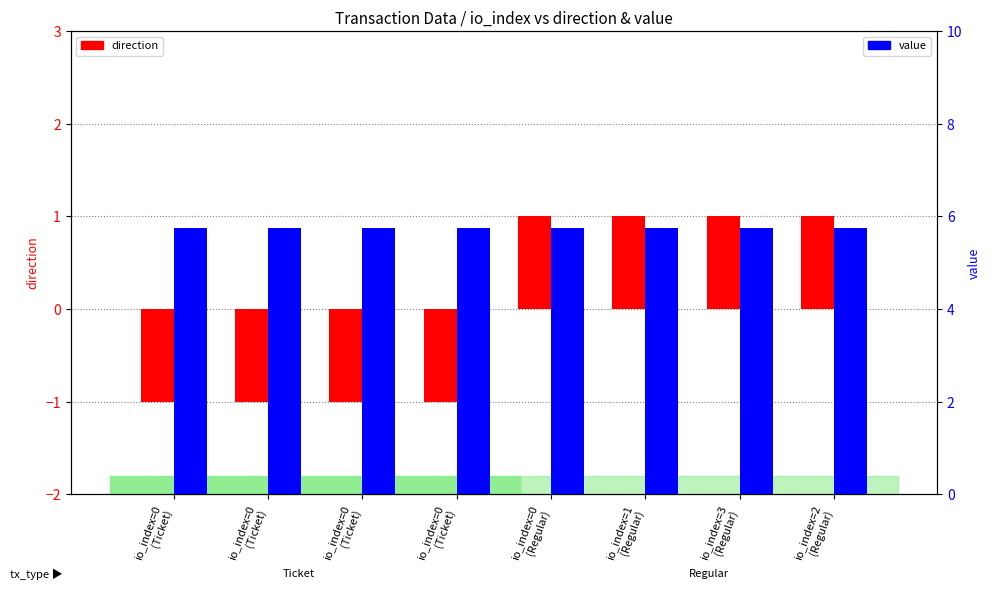

Is it true that direction equals 1.0 at io_index=2
(Regular)?

True